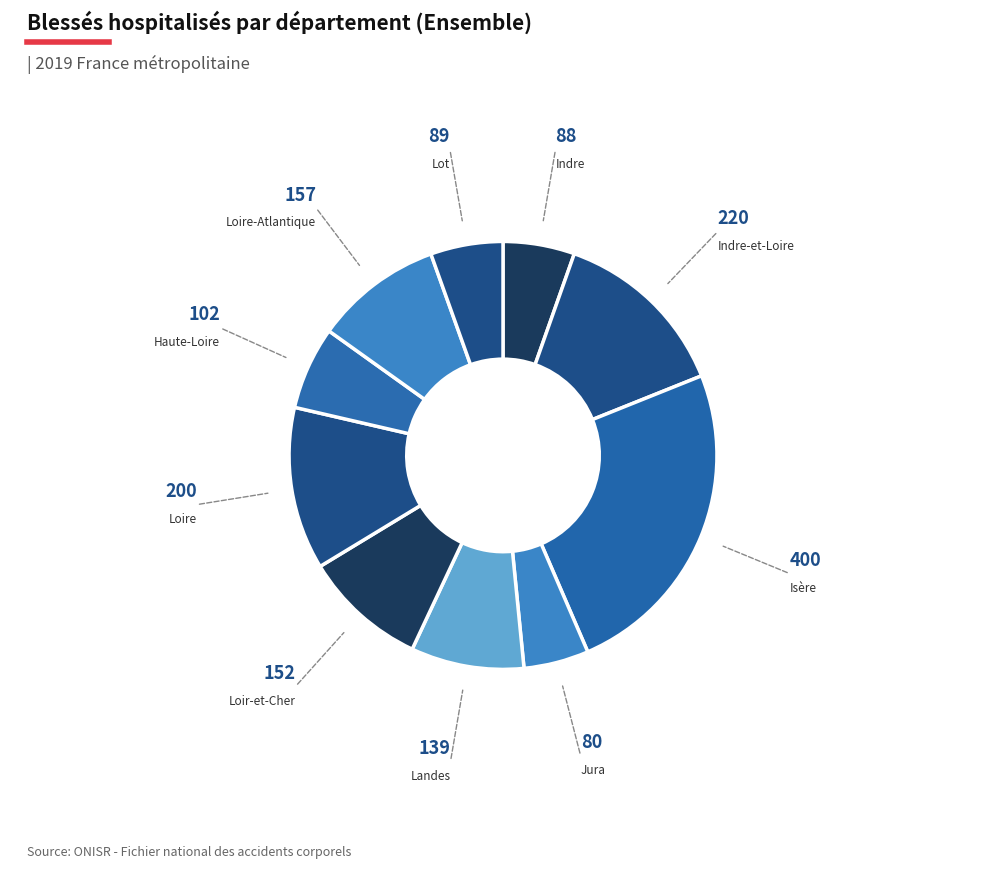

How many slices are in this pie chart?

10